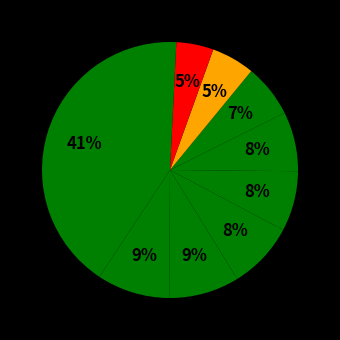

Rank the categories by value from highest to lowest.

pct05, pct15, pct25, pct35, pct45, pct55, pct65, pct75, pct85, pct95